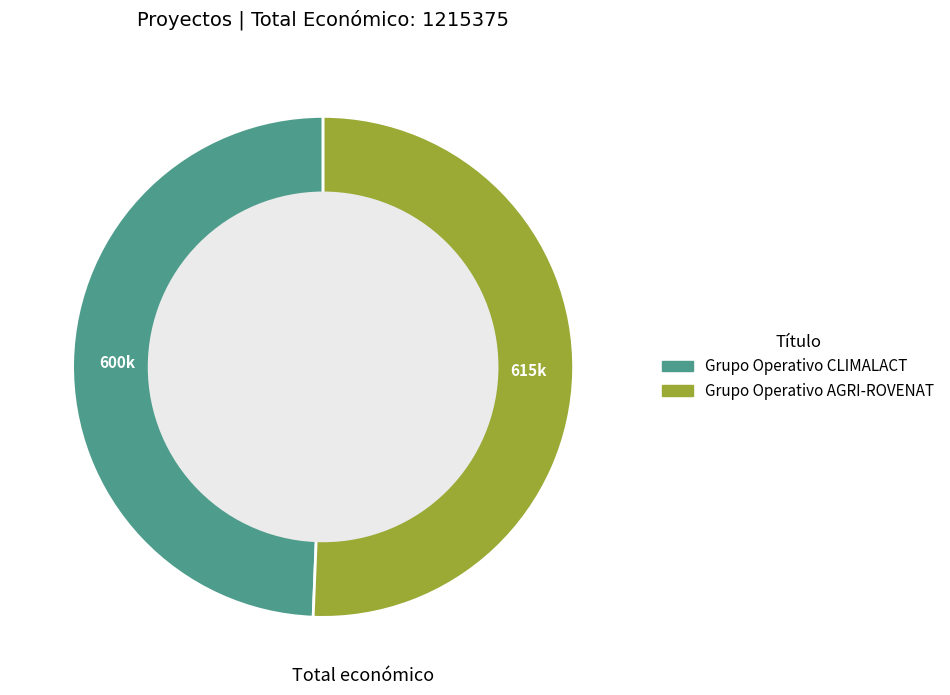

Is the sum of Grupo Operativo CLIMALACT and Grupo Operativo AGRI-ROVENAT greater than half?

Yes